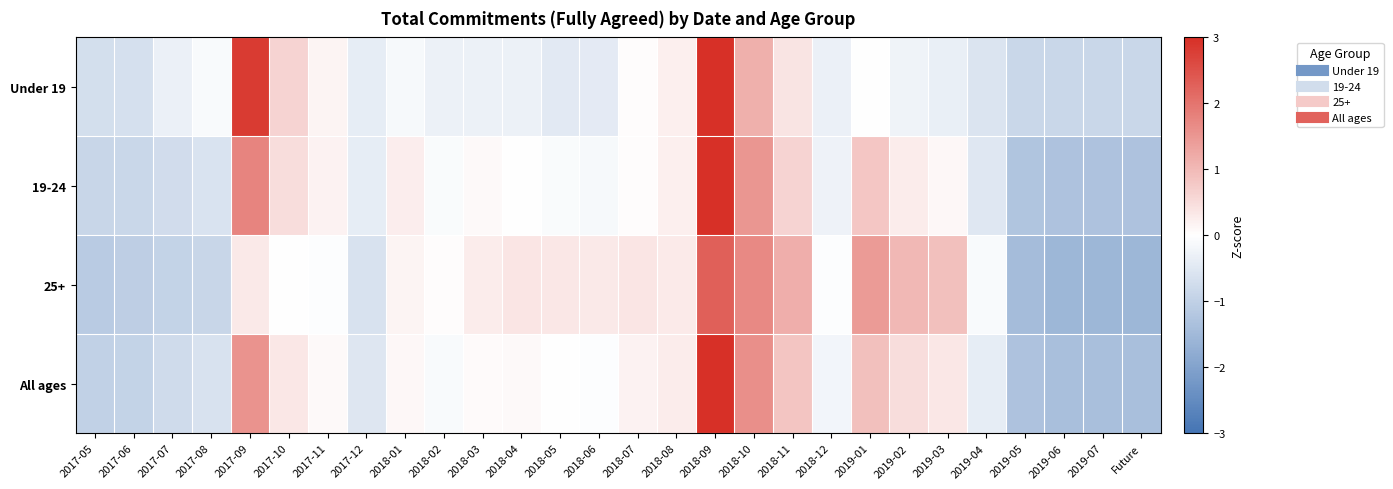

Reading left to right, what are all the values shown in this chart?

Under 19: 2017-05=-0.7	2017-06=-0.7	2017-07=-0.3	2017-08=-0.1	2017-09=2.8	2017-10=0.6	2017-11=0.1	2017-12=-0.4	2018-01=-0.1	2018-02=-0.3	2018-03=-0.3	2018-04=-0.3	2018-05=-0.5	2018-06=-0.4	2018-07=0.0	2018-08=0.2	2018-09=3.6	2018-10=1.1	2018-11=0.4	2018-12=-0.3	2019-01=-0.0	2019-02=-0.2	2019-03=-0.3	2019-04=-0.6	2019-05=-0.8	2019-06=-0.9	2019-07=-0.9	Future=-0.9
19-24: 2017-05=-0.9	2017-06=-0.9	2017-07=-0.7	2017-08=-0.6	2017-09=1.8	2017-10=0.5	2017-11=0.2	2017-12=-0.4	2018-01=0.2	2018-02=-0.1	2018-03=0.1	2018-04=0.0	2018-05=-0.1	2018-06=-0.1	2018-07=0.0	2018-08=0.2	2018-09=3.4	2018-10=1.5	2018-11=0.6	2018-12=-0.3	2019-01=0.8	2019-02=0.3	2019-03=0.1	2019-04=-0.5	2019-05=-1.3	2019-06=-1.3	2019-07=-1.3	Future=-1.3
25+: 2017-05=-1.1	2017-06=-1.1	2017-07=-0.9	2017-08=-0.9	2017-09=0.3	2017-10=0.0	2017-11=-0.0	2017-12=-0.6	2018-01=0.1	2018-02=0.0	2018-03=0.3	2018-04=0.4	2018-05=0.3	2018-06=0.3	2018-07=0.4	2018-08=0.3	2018-09=2.3	2018-10=1.7	2018-11=1.2	2018-12=-0.0	2019-01=1.4	2019-02=1.0	2019-03=0.9	2019-04=-0.1	2019-05=-1.4	2019-06=-1.6	2019-07=-1.6	Future=-1.6
All ages: 2017-05=-1.0	2017-06=-0.9	2017-07=-0.8	2017-08=-0.6	2017-09=1.6	2017-10=0.3	2017-11=0.1	2017-12=-0.5	2018-01=0.1	2018-02=-0.1	2018-03=0.1	2018-04=0.1	2018-05=-0.0	2018-06=-0.0	2018-07=0.2	2018-08=0.3	2018-09=3.2	2018-10=1.6	2018-11=0.8	2018-12=-0.2	2019-01=0.9	2019-02=0.5	2019-03=0.3	2019-04=-0.4	2019-05=-1.3	2019-06=-1.4	2019-07=-1.4	Future=-1.4